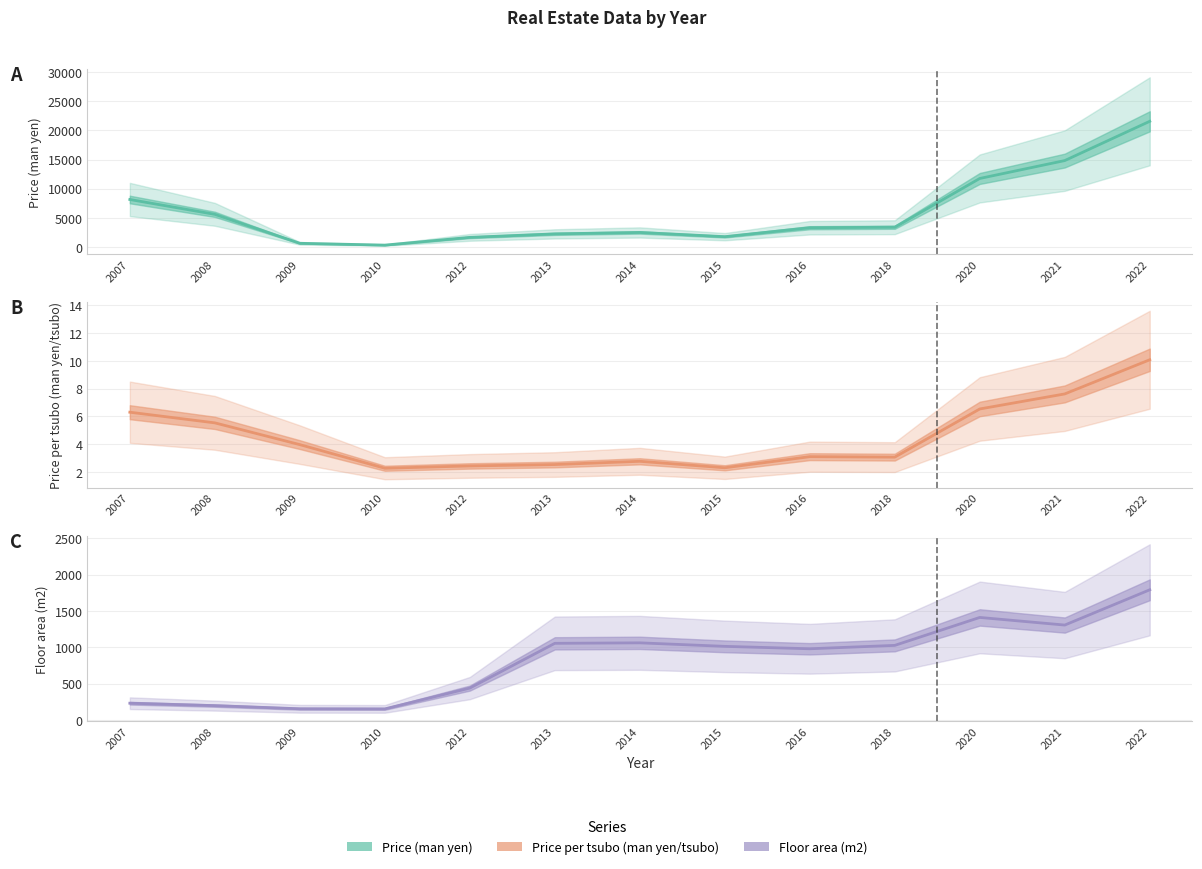

Reading left to right, extract all data points from this chart.

Price (man yen): 8150.0	5606.7	640.0	330.0	1656.7	2256.7	2500.0	1776.7	3310.0	3396.7	11756.7	14823.3	21555.0
Price per tsubo (man yen/tsubo): 6.3	5.5	4.0	2.3	2.4	2.5	2.8	2.3	3.1	3.1	6.5	7.6	10.1
Floor area (m2): 230.0	196.7	153.3	151.7	438.3	1055.0	1061.7	1013.3	980.0	1026.7	1411.7	1306.7	1792.5